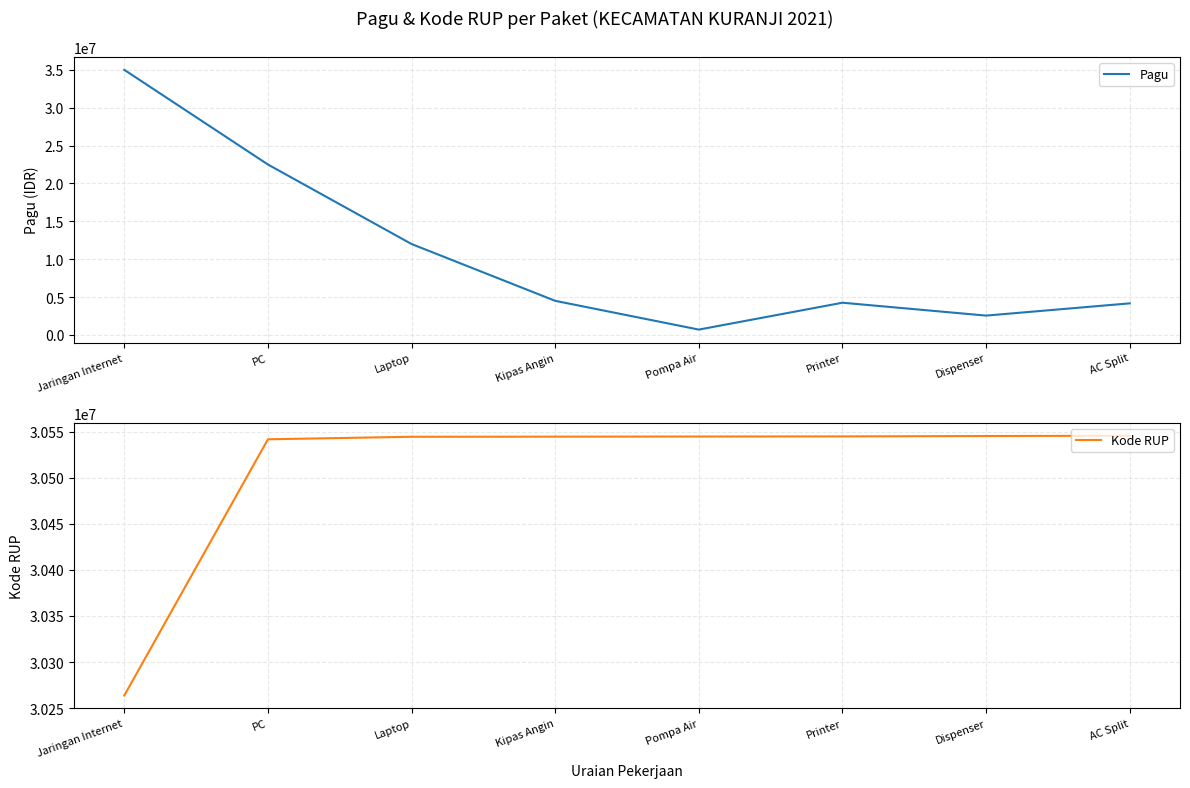

Between Pompa Air and AC Split, which series saw the biggest shift?

Pagu